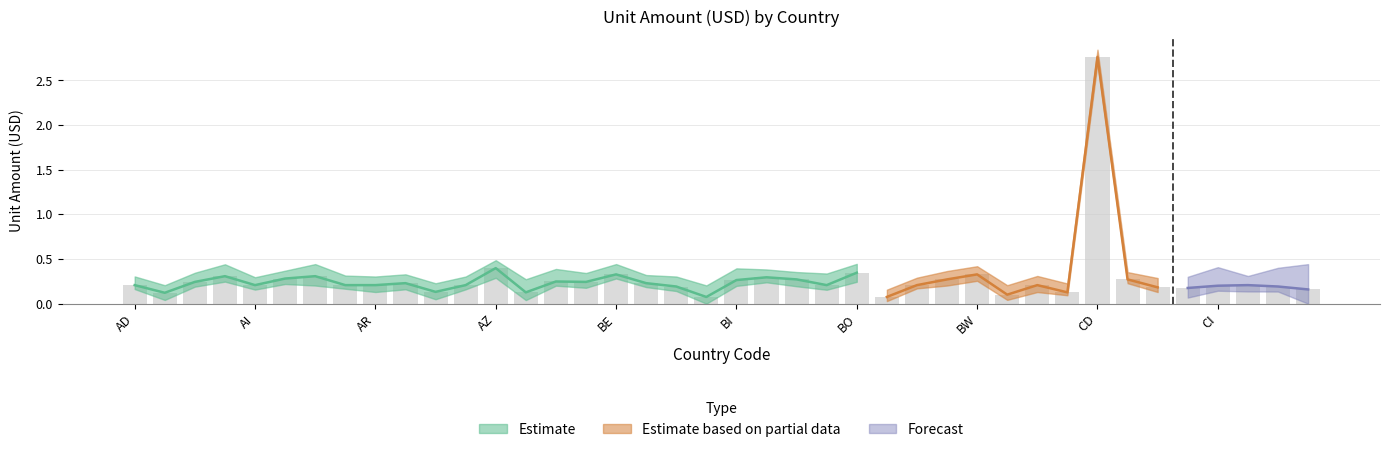

The chart shows a value of 0.2 at CM. True or false?

True